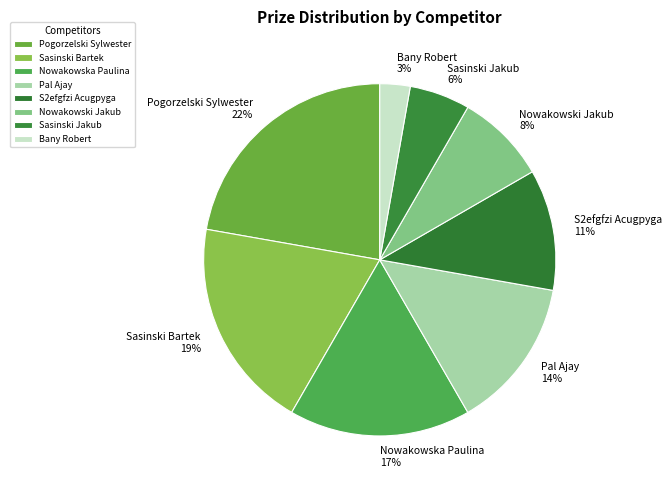

The Nowakowska Paulina slice represents 27% of the pie. True or false?

False